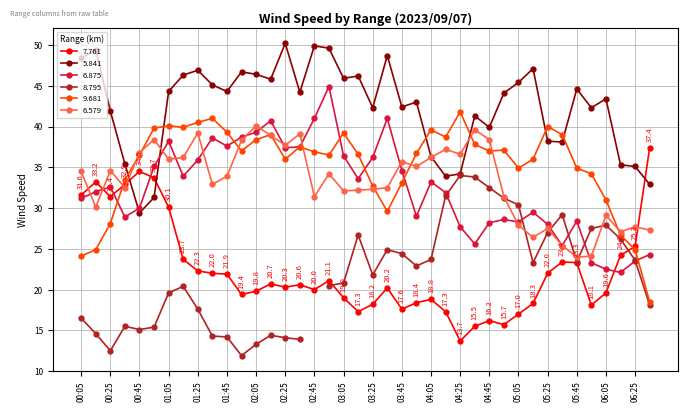

What is the maximum value for 7.761?

37.4